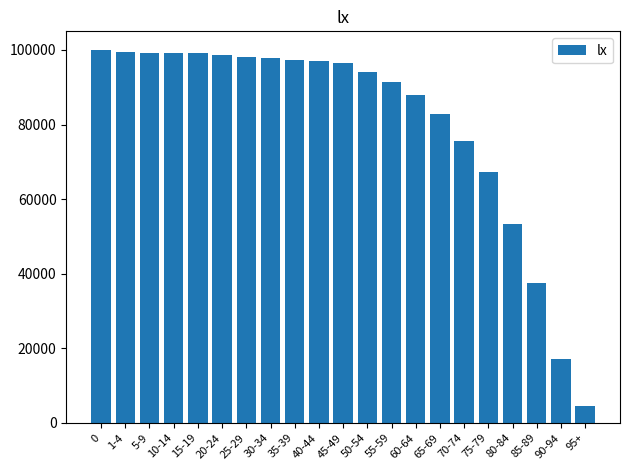

What is the difference between the second highest and second lowest values?

82319